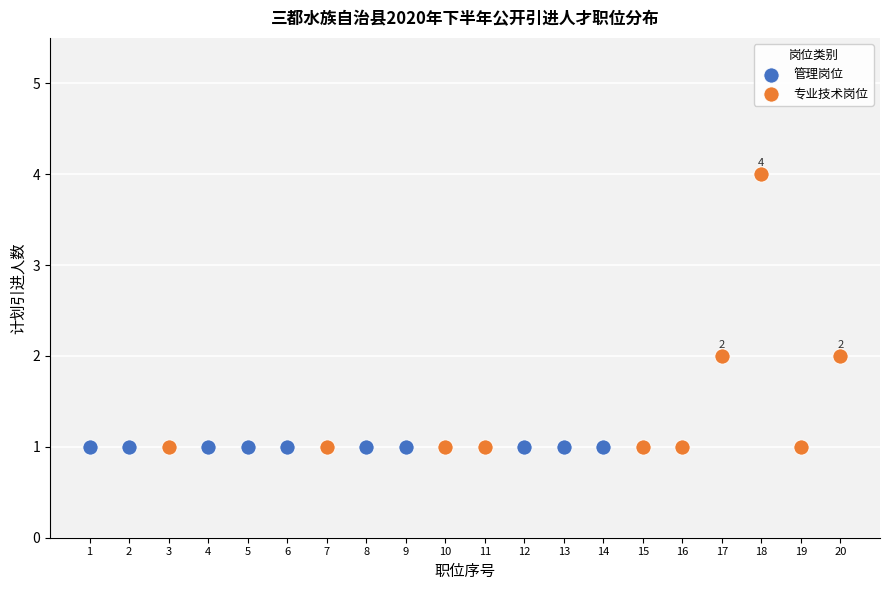

Which series reaches the maximum Y coordinate?

专业技术岗位